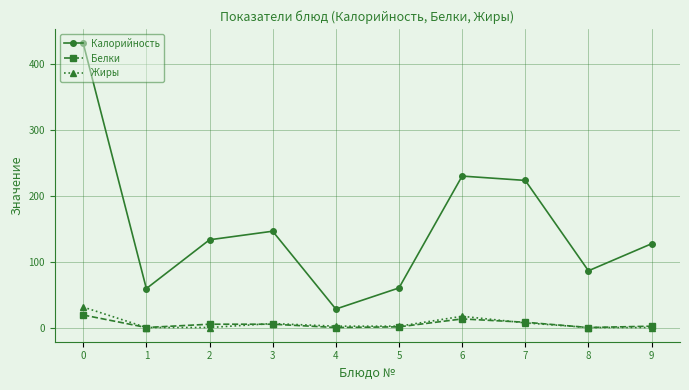

What is the sum of the Жиры values at 7 and 1?

7.0